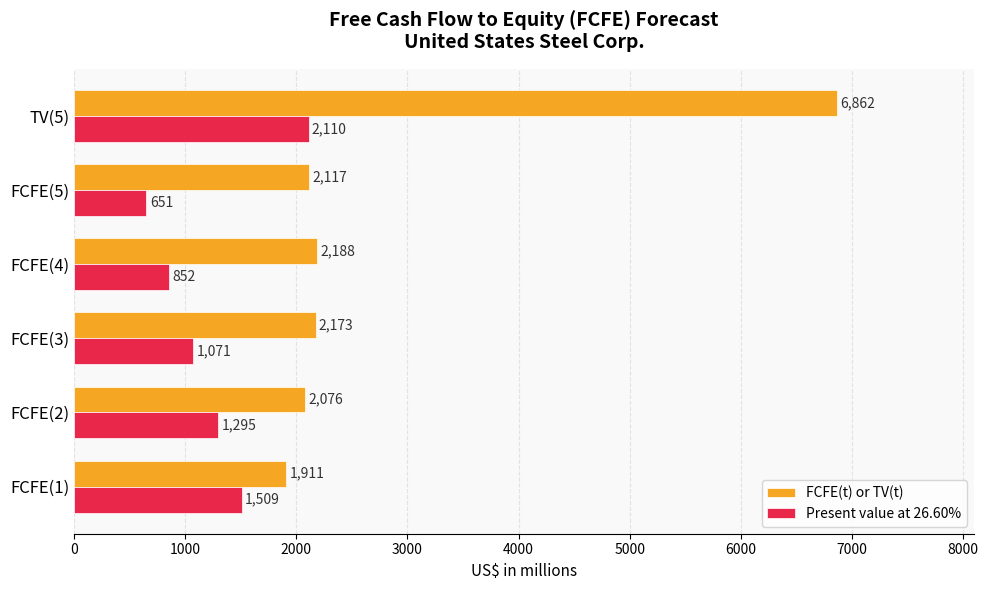

At which label does Present value at 26.60% reach its minimum?

FCFE(5)